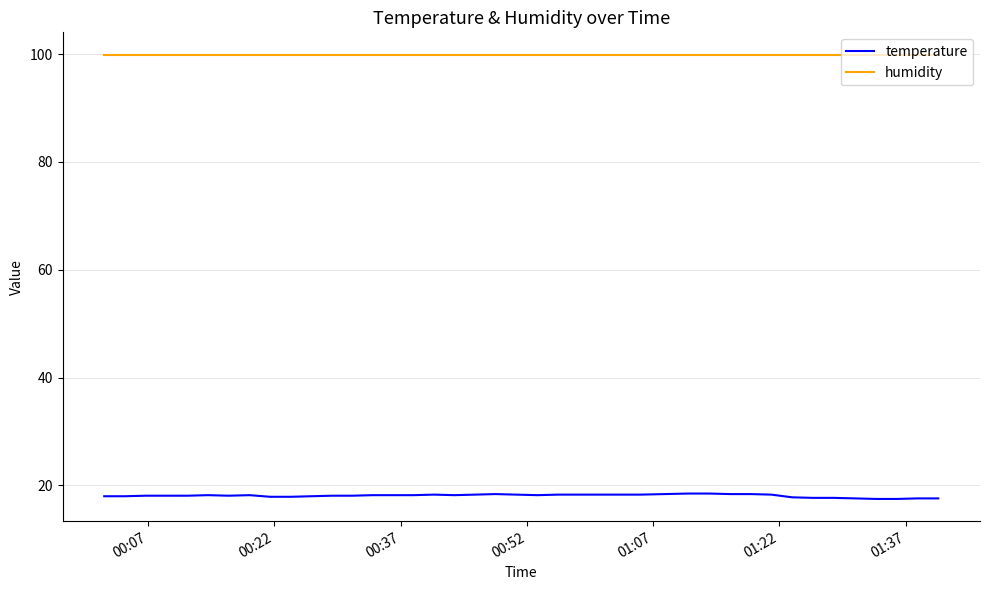

List the series in order of their overall mean, highest first.

humidity, temperature